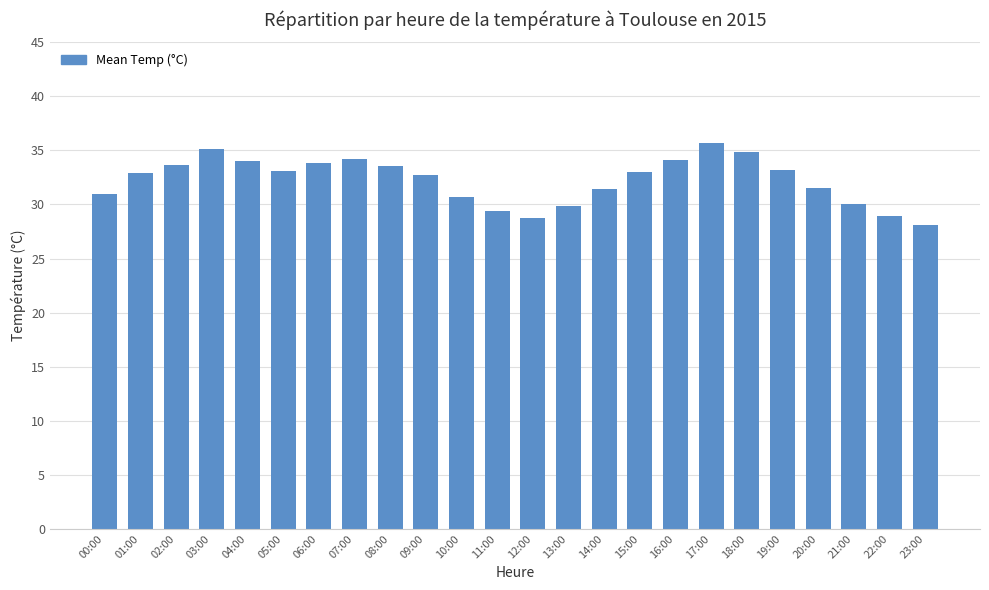

What is the approximate value at 01:00?

32.9